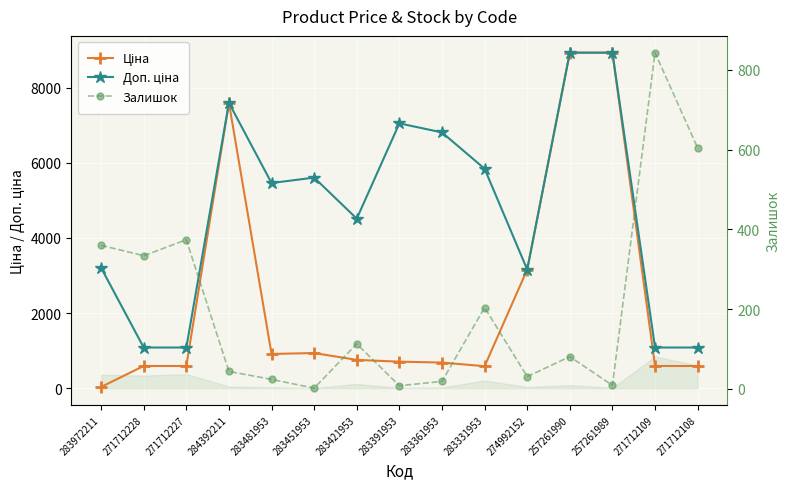

The value of Залишок at 271712108 is 604.0. True or false?

True